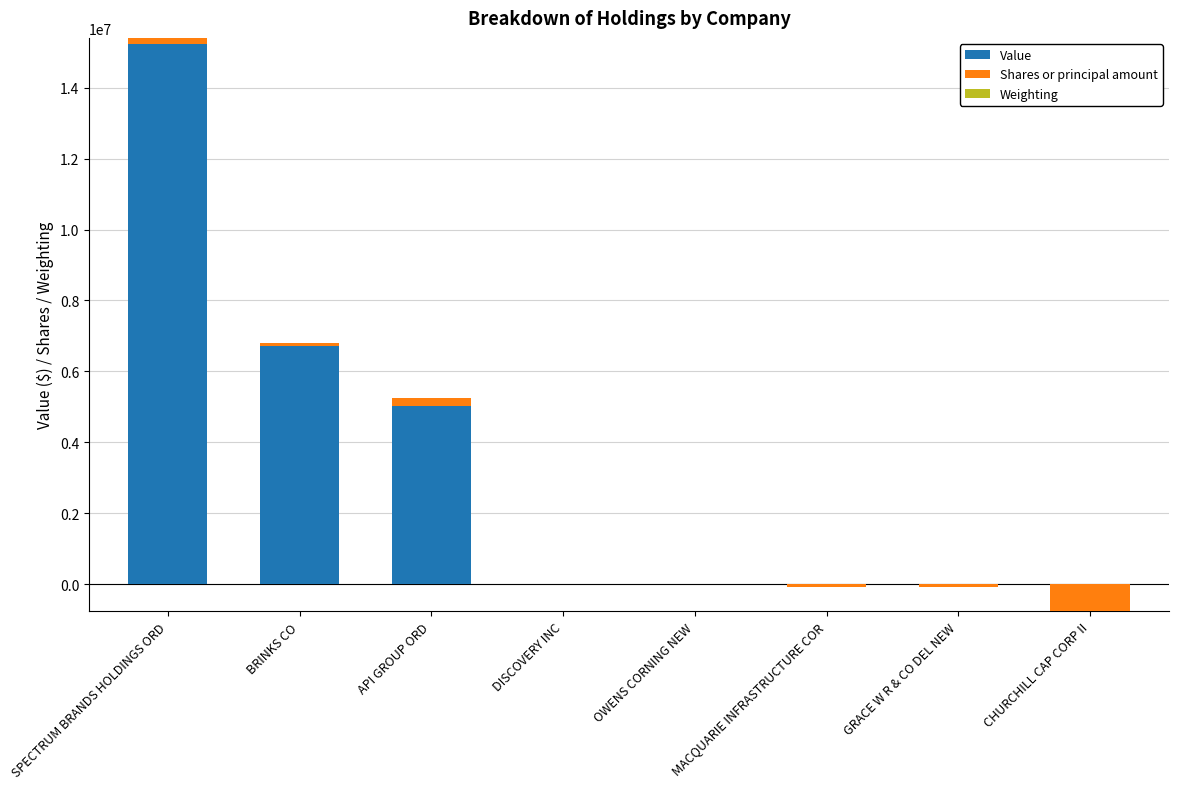

At which label does Weighting reach its minimum?

CHURCHILL CAP CORP II